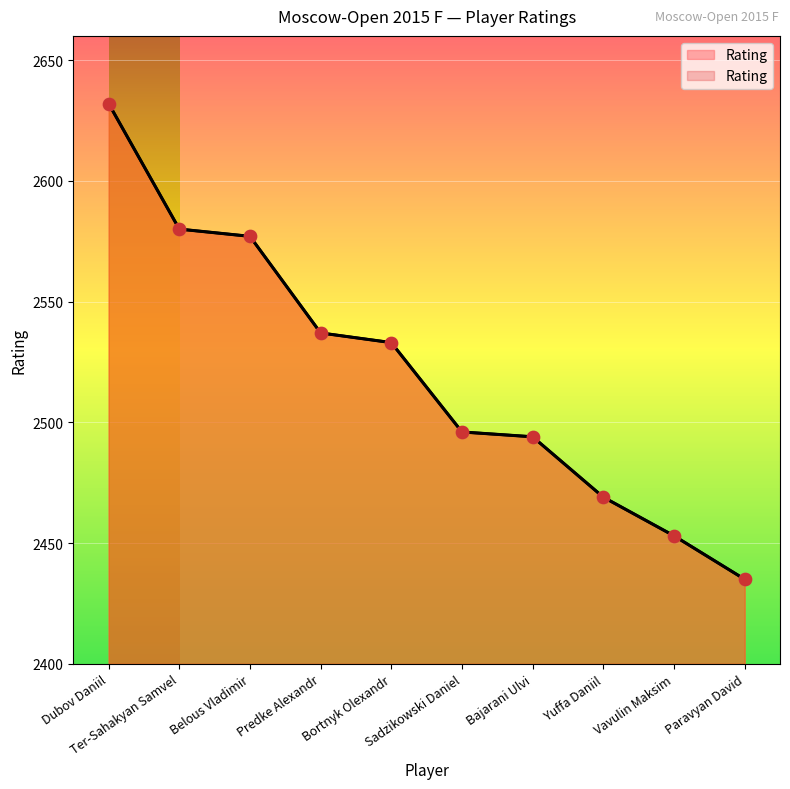

Approximately how many times larger is the value at Sadzikowski Daniel compared to Paravyan David?

1.0